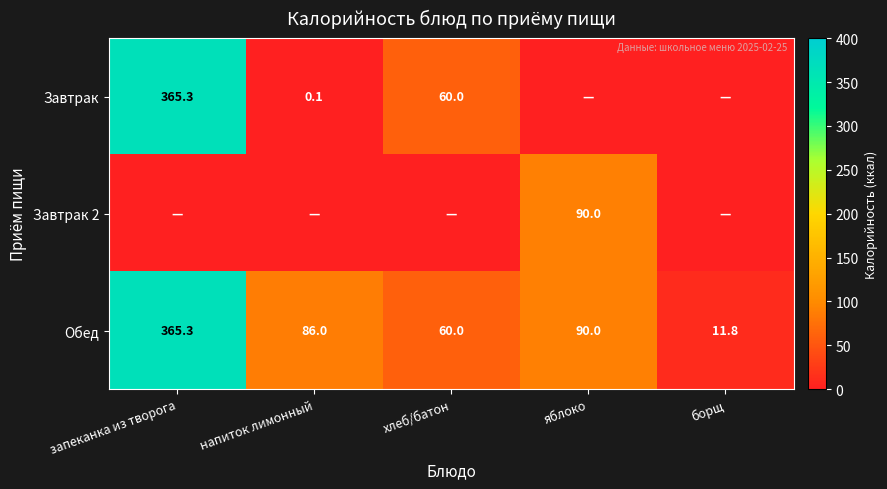

What is the maximum value shown in the chart?

365.3